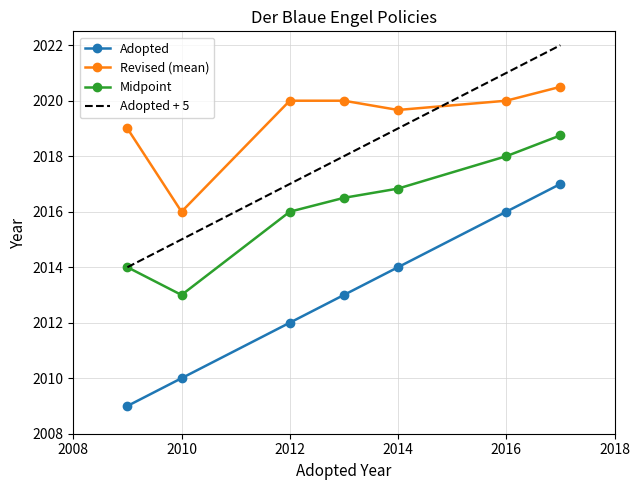

List the series in order of their peak value, lowest first.

Adopted, Midpoint, Revised (mean), Adopted + 5